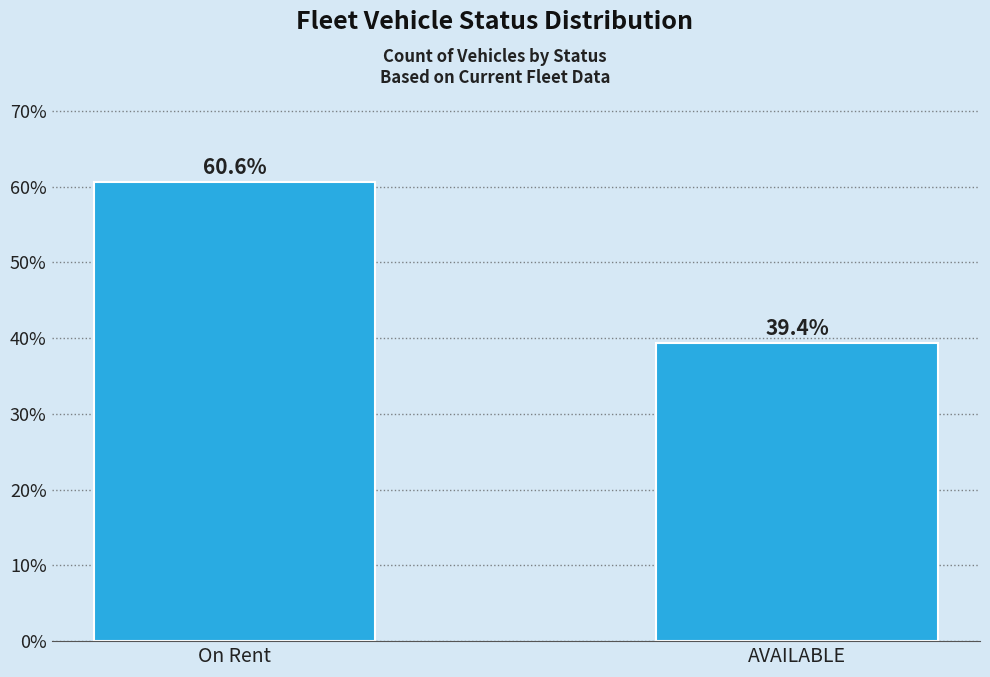

Reading left to right, extract all data points from this chart.

60.6	39.4